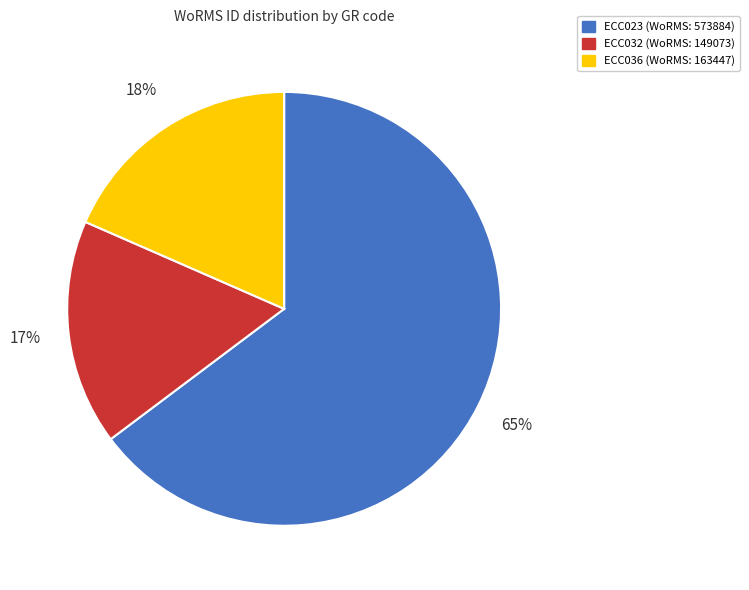

What is the smallest slice in the pie chart?

ECC032